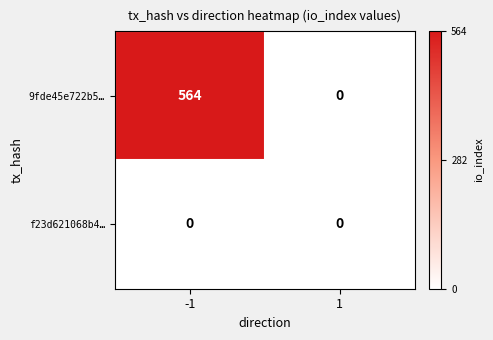

Reading right to left, transcribe all the data shown in this chart.

9fde45e722b5…: 1=0	-1=564
f23d621068b4…: 1=0	-1=0